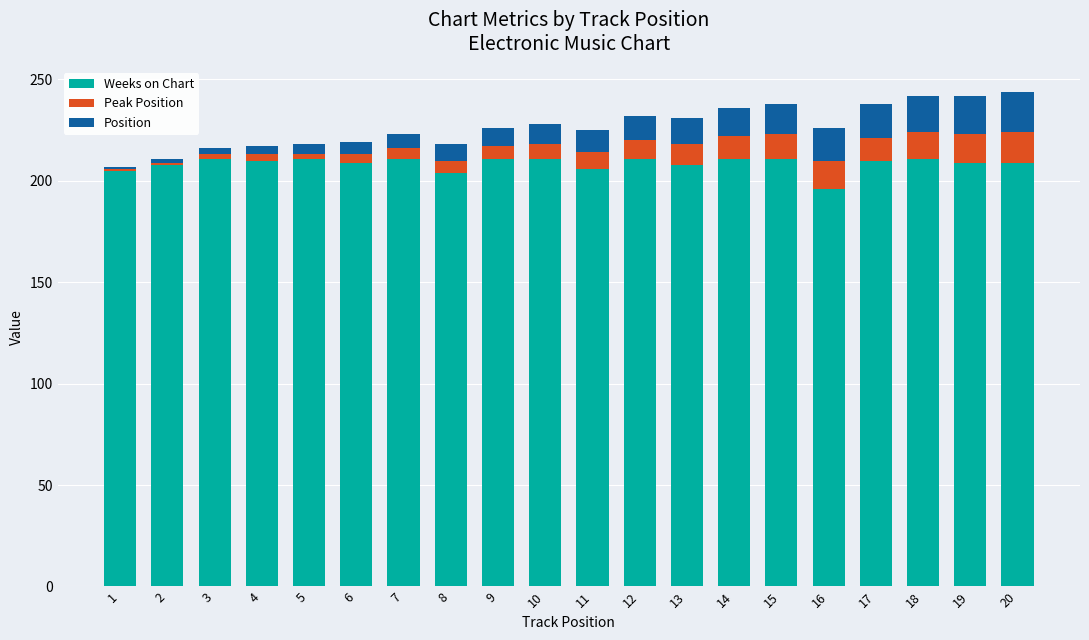

What is the maximum value for Weeks on Chart?

211